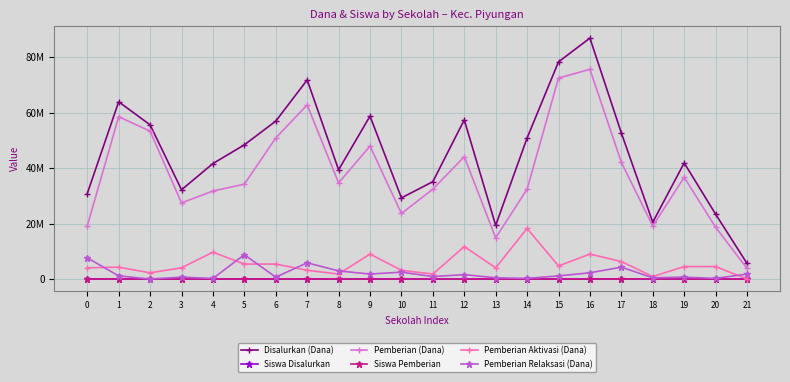

The value of Pemberian Aktivasi (Dana) at 15 is 4725000. True or false?

True